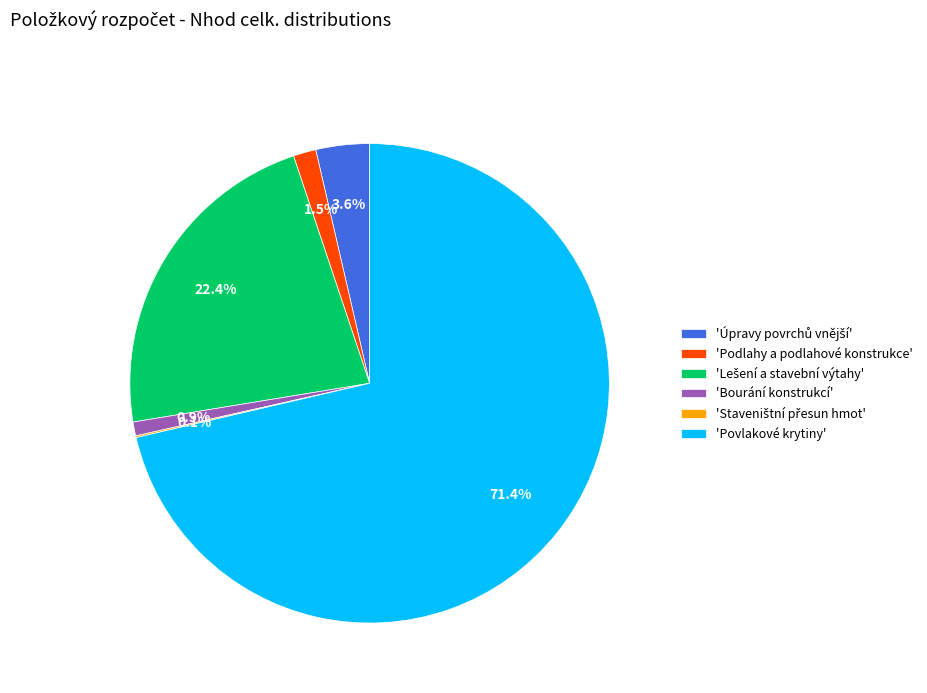

What portion of the pie excludes 'Podlahy a podlahové konstrukce'?

98.5%